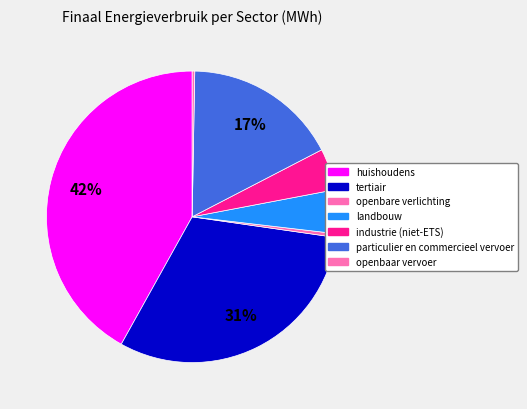

What is the total percentage of tertiair and particulier en commercieel vervoer?

47.9%